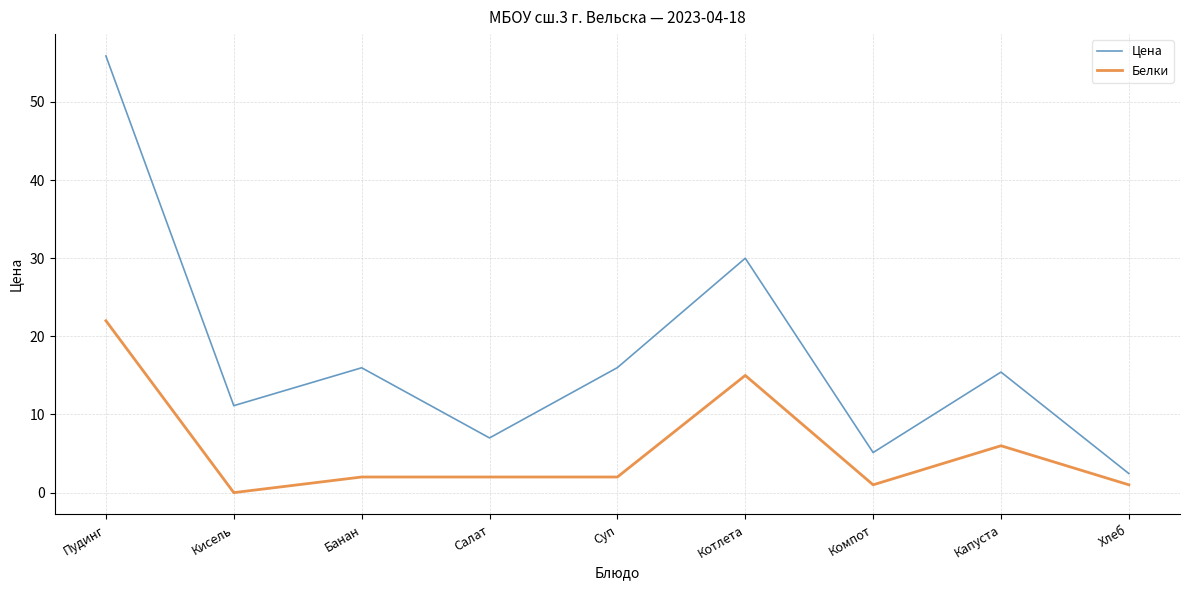

What is the total value across all series at Капуста?

21.4